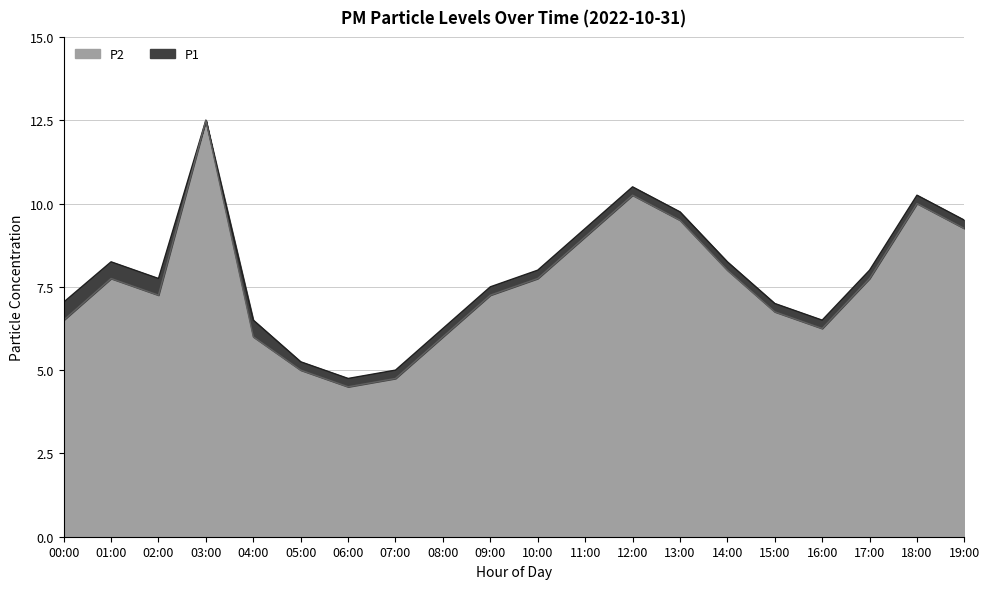

What is the label of the 1st point from the left?

00:00